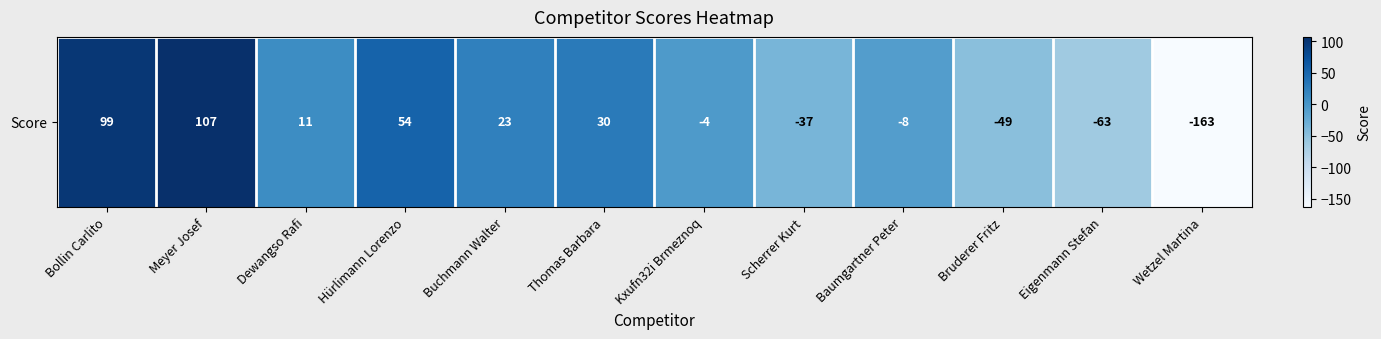

The chart shows a value of 137 at Bollin Carlito. True or false?

False